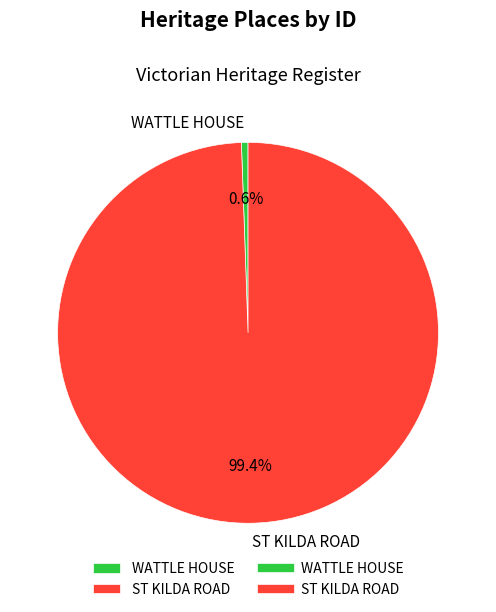

Which slice is the largest?

ST KILDA ROAD